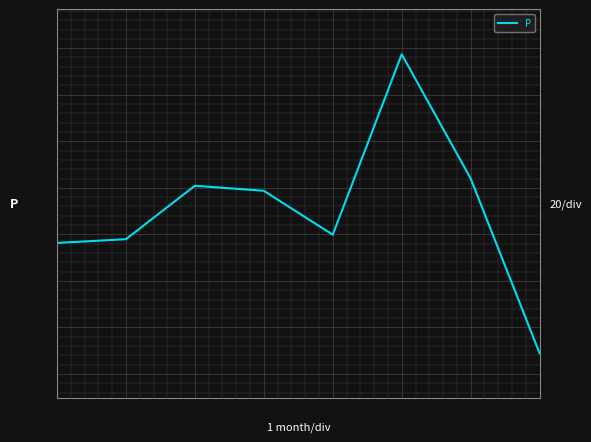

Reading right to left, list all the values displayed in this chart.

36.1	130.0	196.7	99.8	123.4	126.1	97.4	95.4